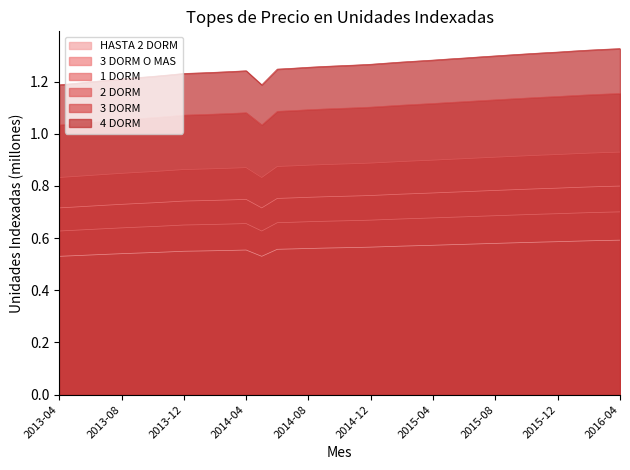

At which label does HASTA 2 DORM reach its minimum?

2013-04